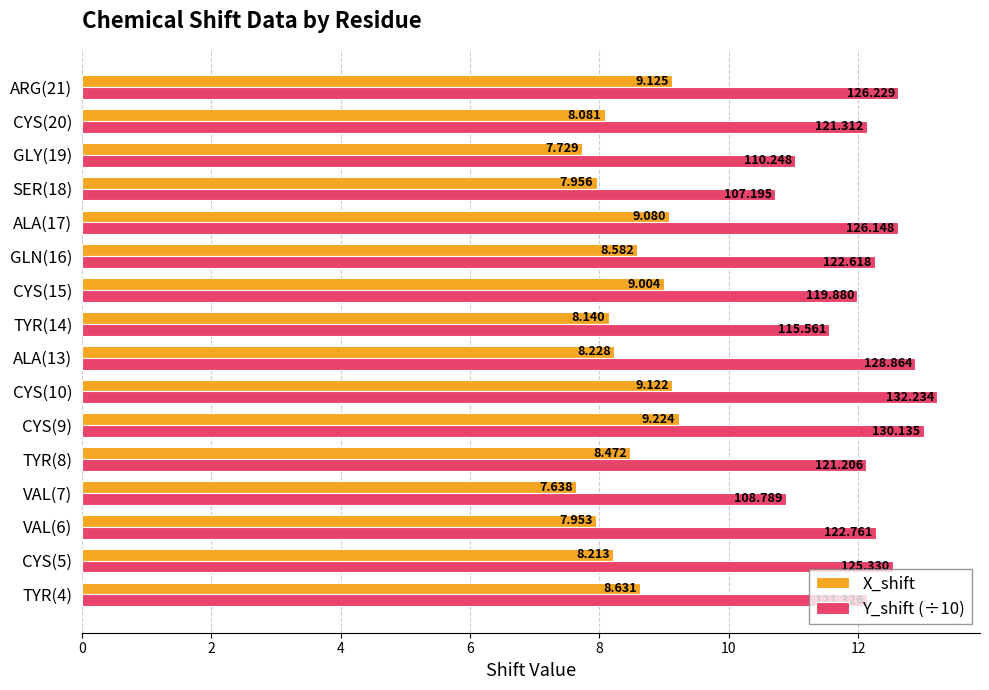

Is the value of Y_shift (÷10) at CYS(5) greater than the value of X_shift at ARG(21)?

Yes